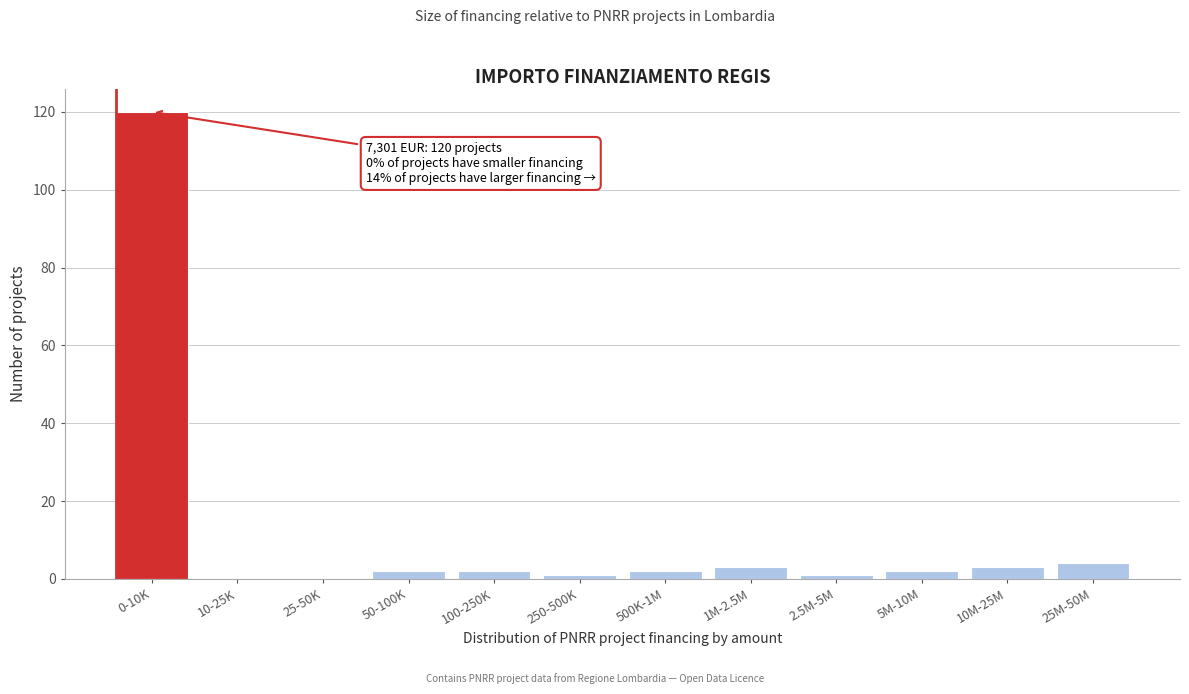

Reading left to right, transcribe all the data shown in this chart.

0-10K=120	10-25K=0	25-50K=0	50-100K=2	100-250K=2	250-500K=1	500K-1M=2	1M-2.5M=3	2.5M-5M=1	5M-10M=2	10M-25M=3	25M-50M=4